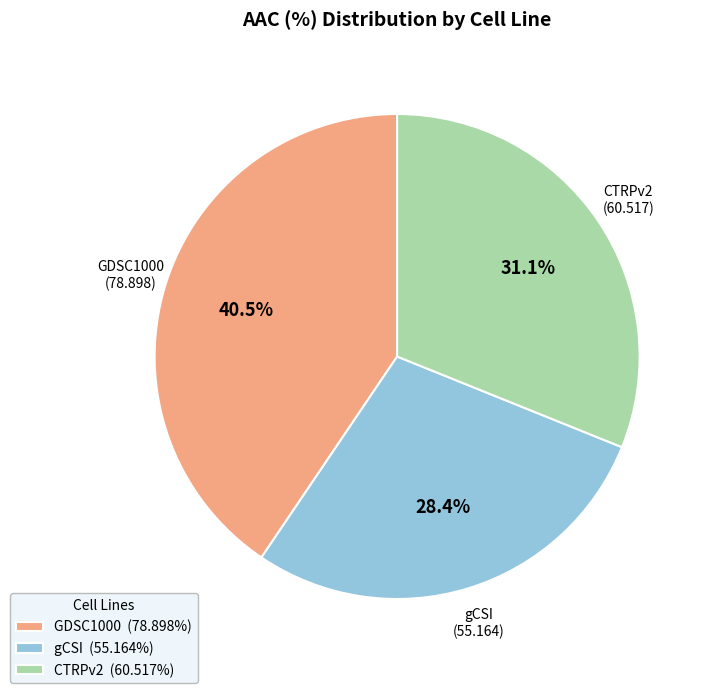

Rank the categories by value from lowest to highest.

gCSI, CTRPv2, GDSC1000